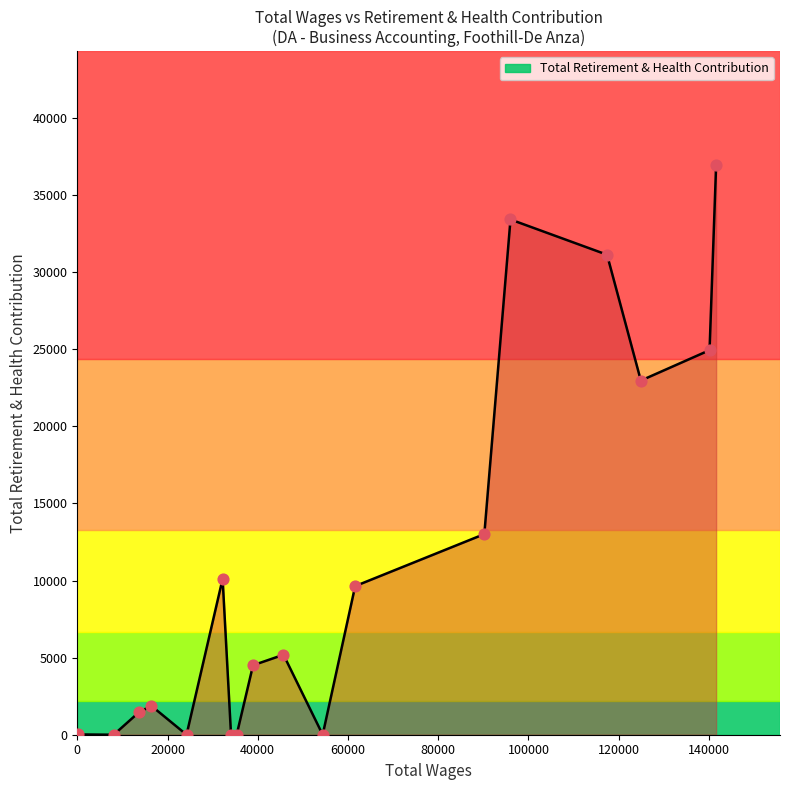

What is the maximum value shown in the chart?

36937